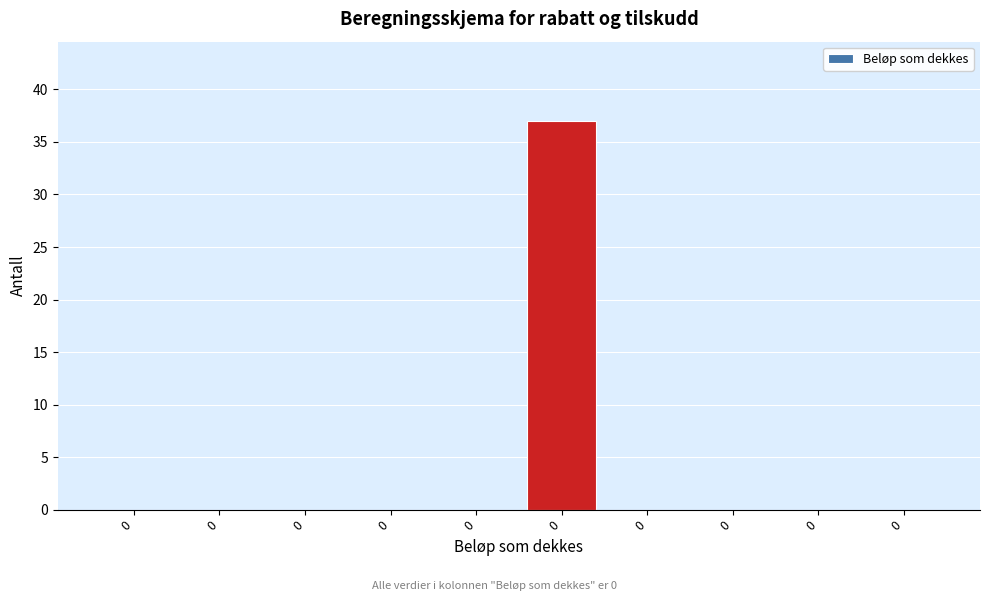

How many distinct data groups are displayed?

1